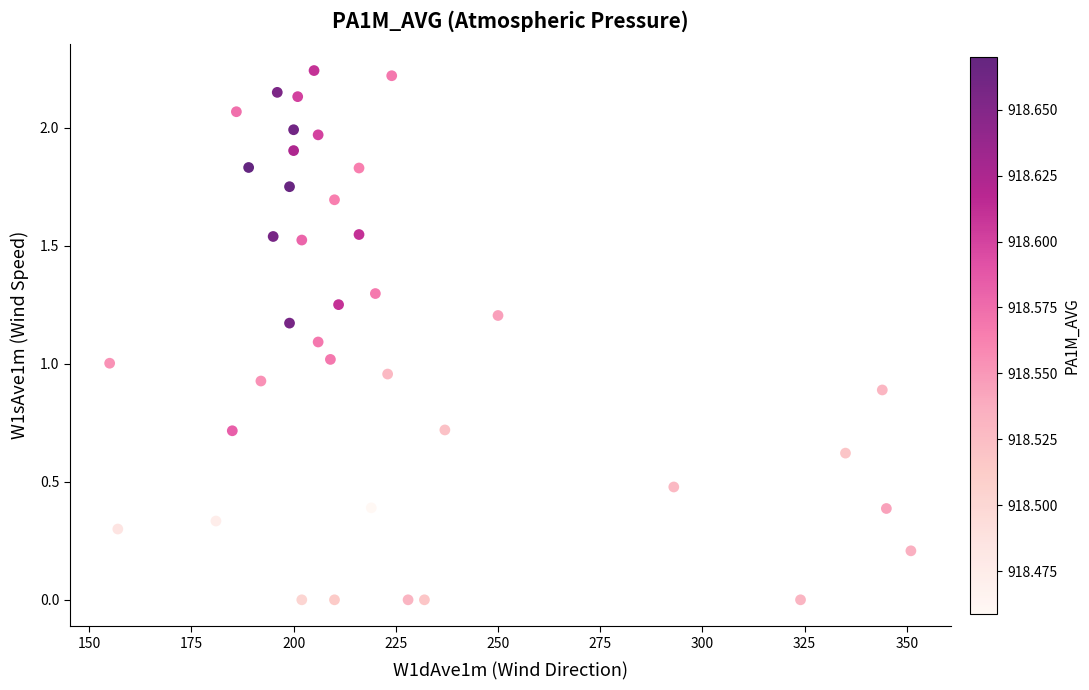

What is the range of X values (max minus min)?

196.0